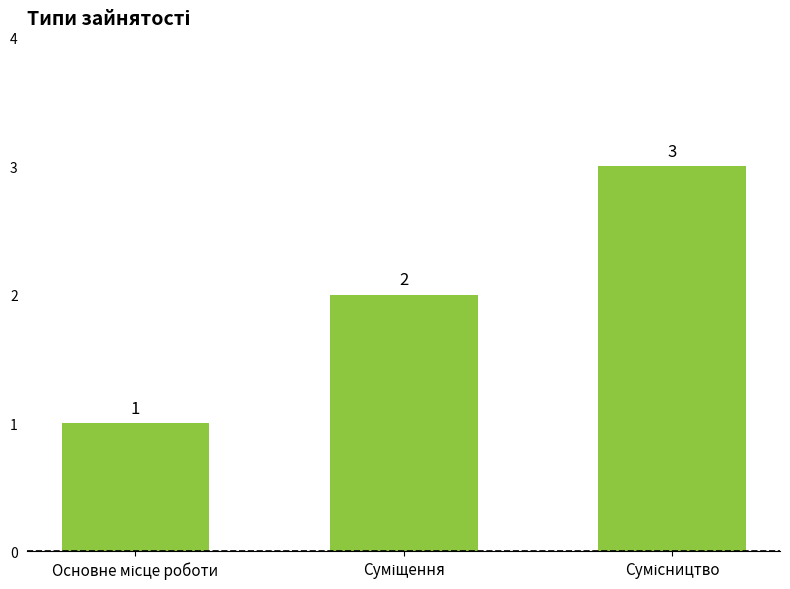

What is the value of the 1st bar from the left?

1